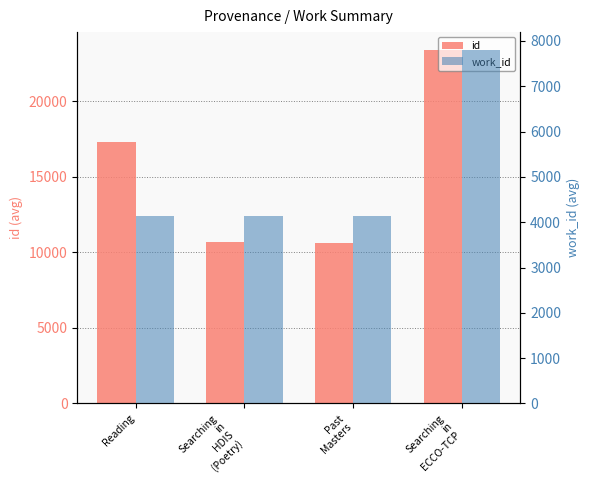

Which series has the largest total across all categories?

id